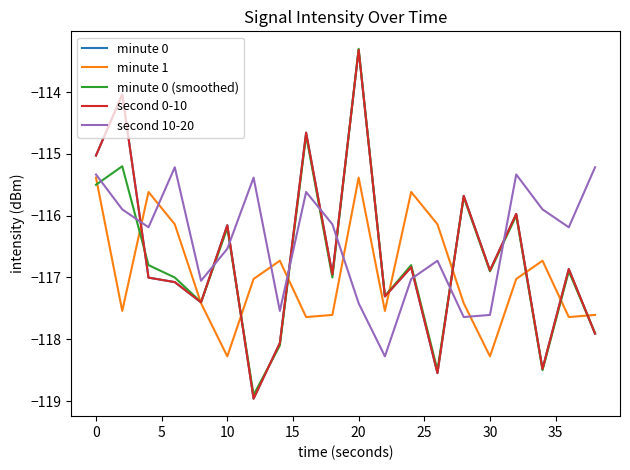

Does the chart display data point markers on the line(s)?

No